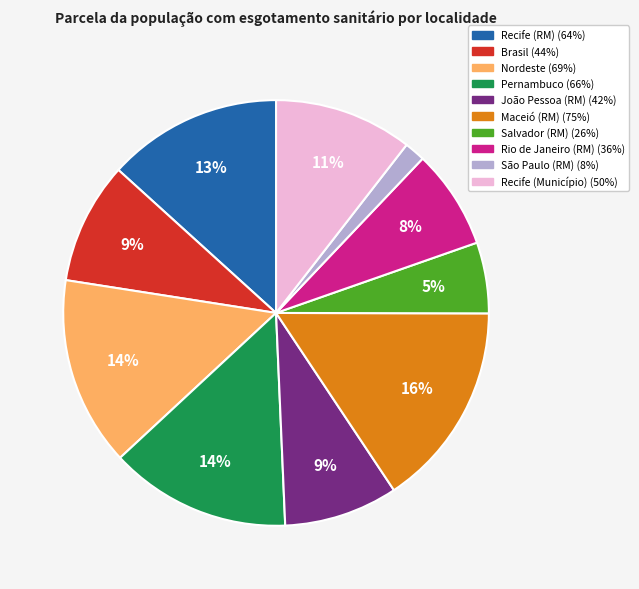

Count the number of slices in the pie.

10